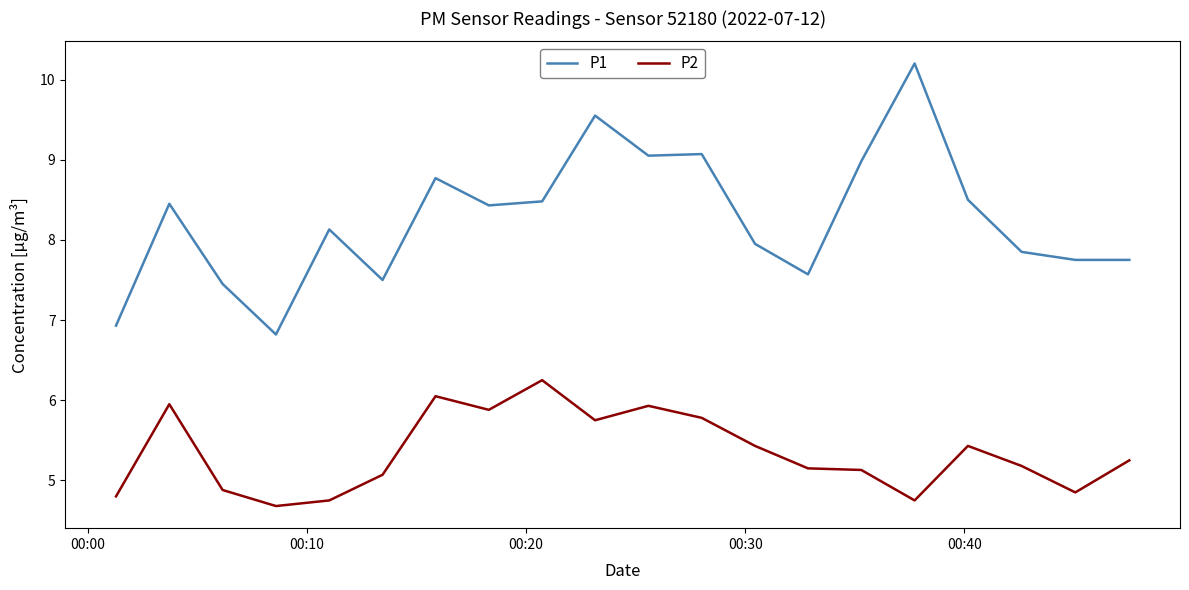

What is the lowest value of the P2 series?

4.7